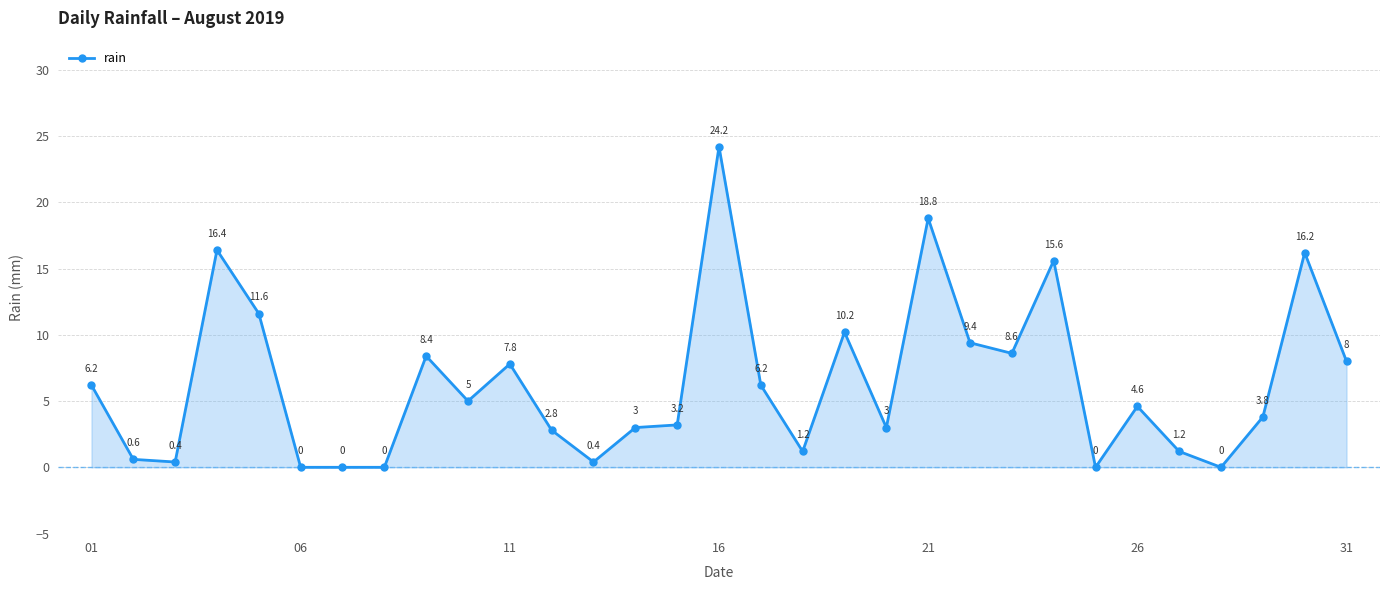

Reading left to right, transcribe all the data shown in this chart.

6.2	0.6	0.4	16.4	11.6	0.0	0.0	0.0	8.4	5.0	7.8	2.8	0.4	3.0	3.2	24.2	6.2	1.2	10.2	3.0	18.8	9.4	8.6	15.6	0.0	4.6	1.2	0.0	3.8	16.2	8.0